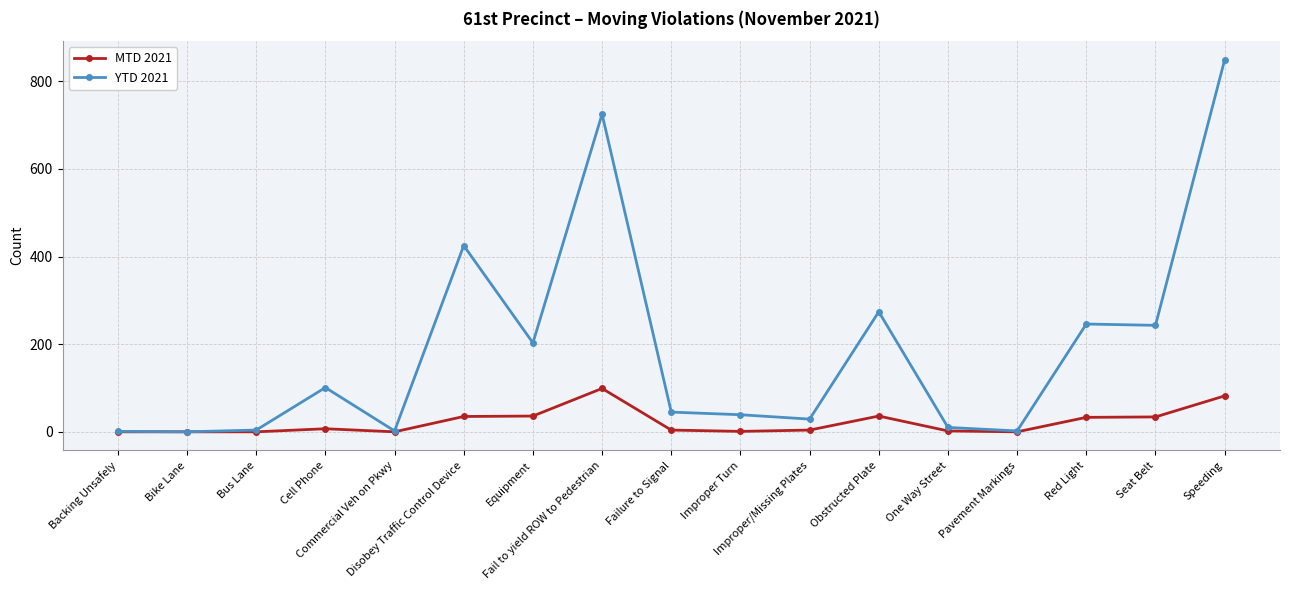

What is the label of the 3rd point from the right?

Red Light